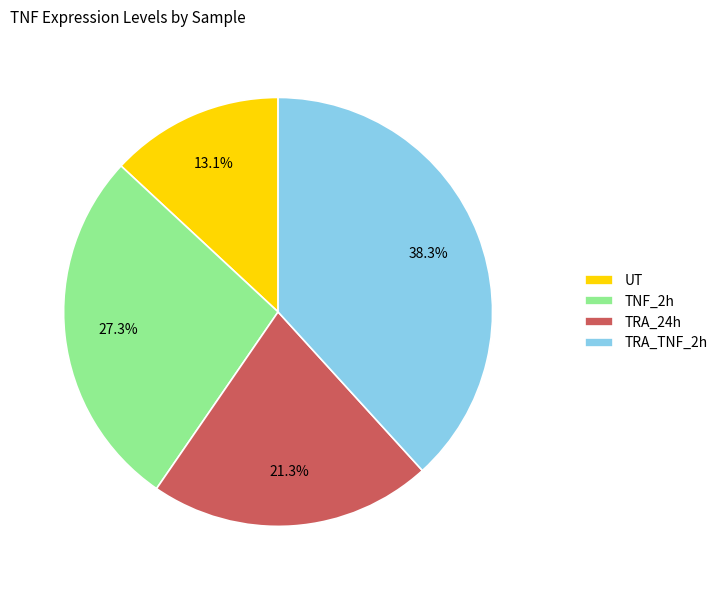

Which category has the smallest portion of the pie?

UT